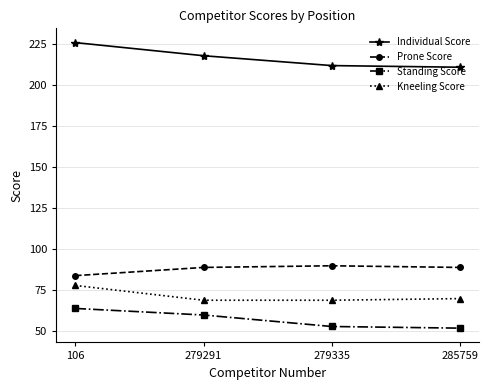

True or false: Standing Score and Prone Score cross at least once.

False